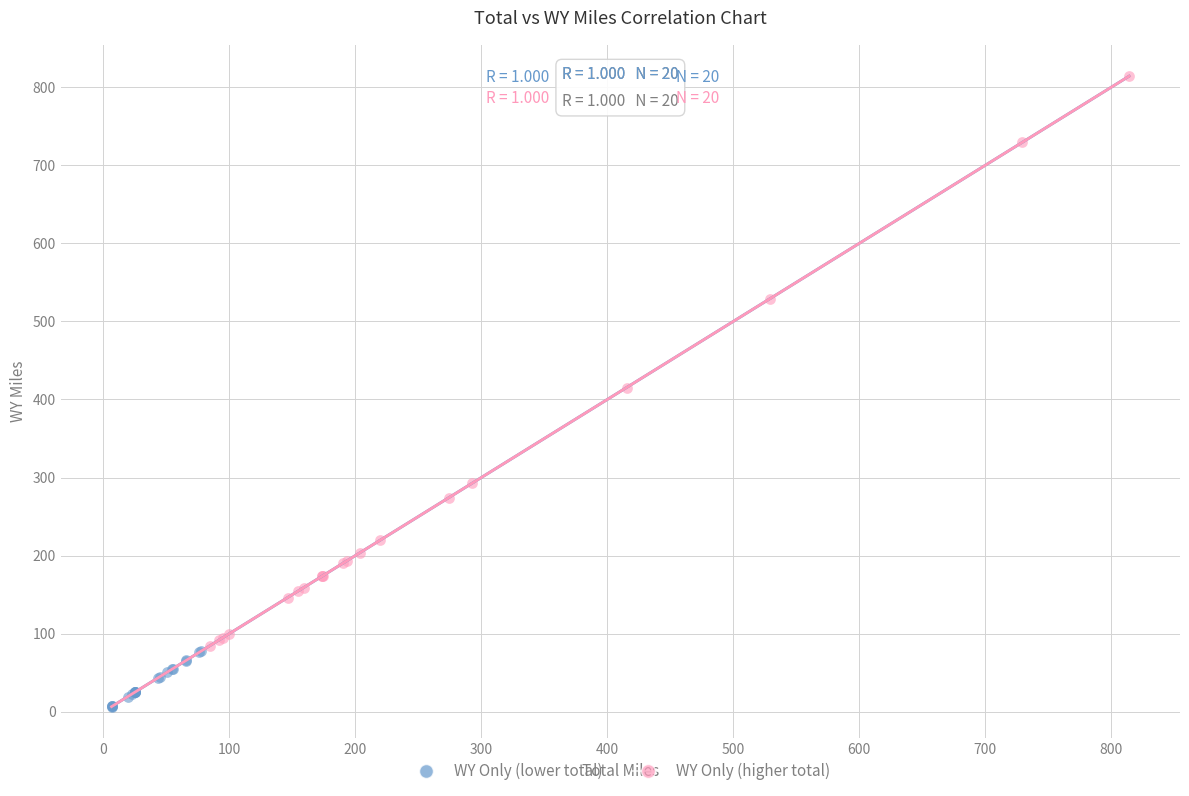

Which series contains the highest Y value?

WY Only (higher total)